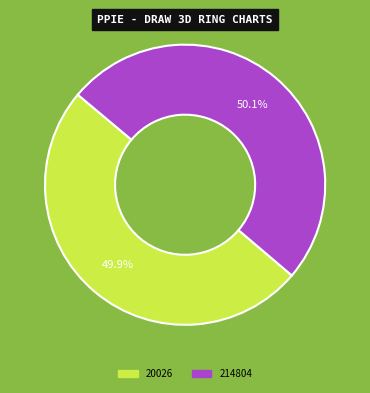

What percentage do 214804 and 20026 together represent?

100.0%